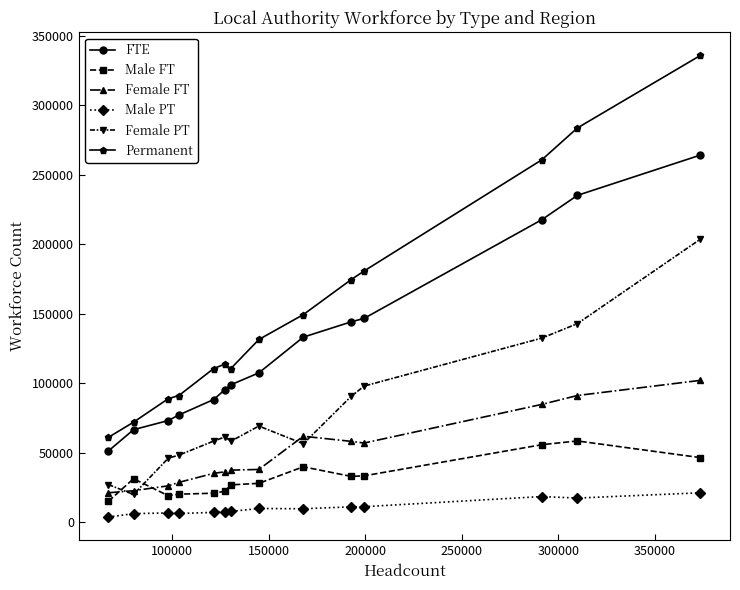

True or false: FTE has more than 1 points higher than both neighbors.

False